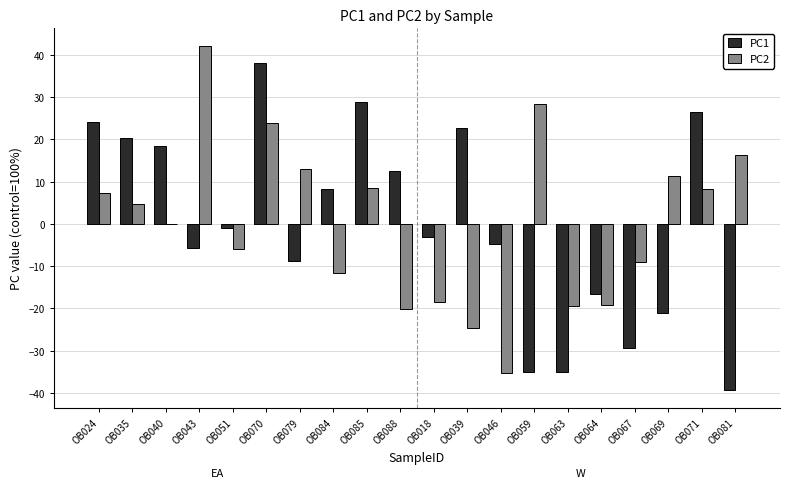

How many groups of bars are there?

20